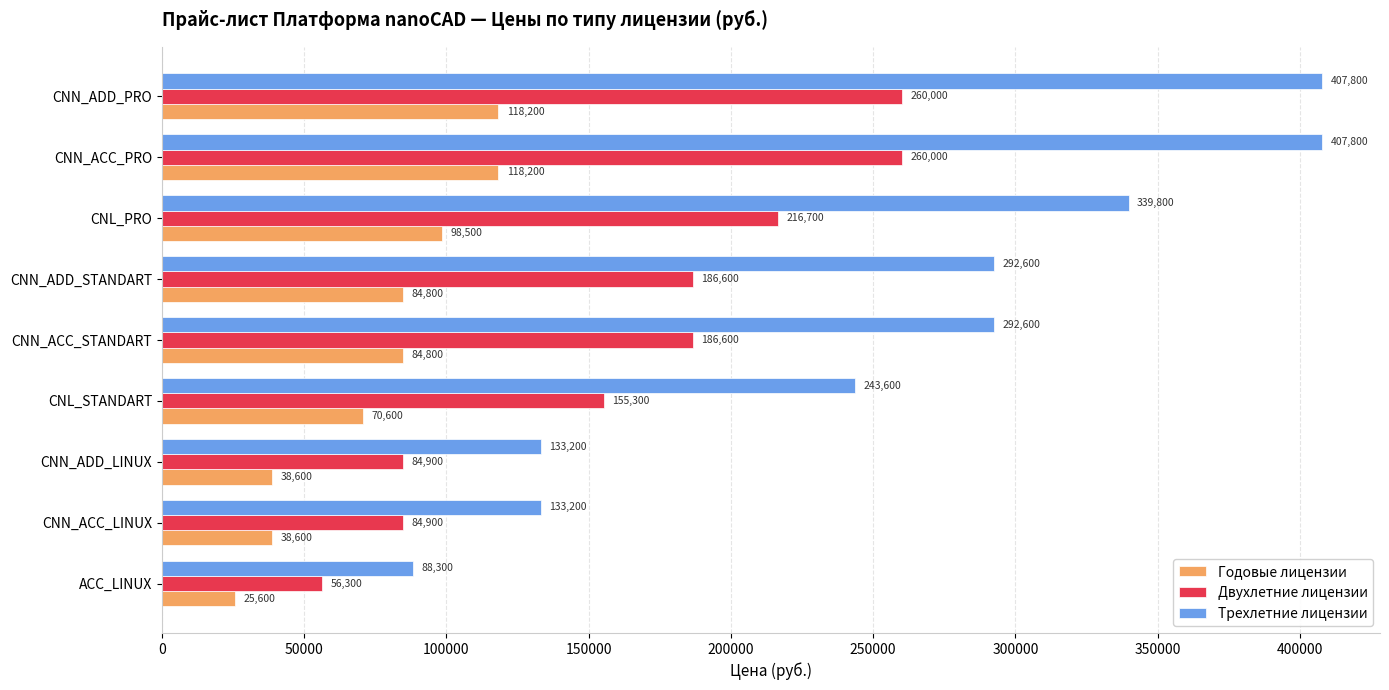

The value of Трехлетние лицензии at ACC_LINUX is 124667. True or false?

False